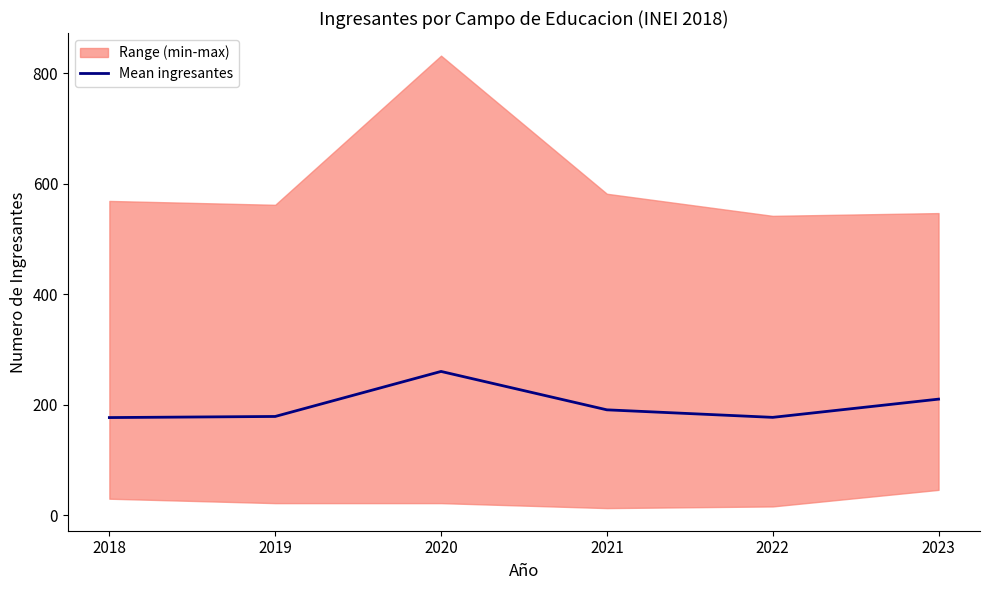

Is it true that the value at 2020 is 260.4?

True